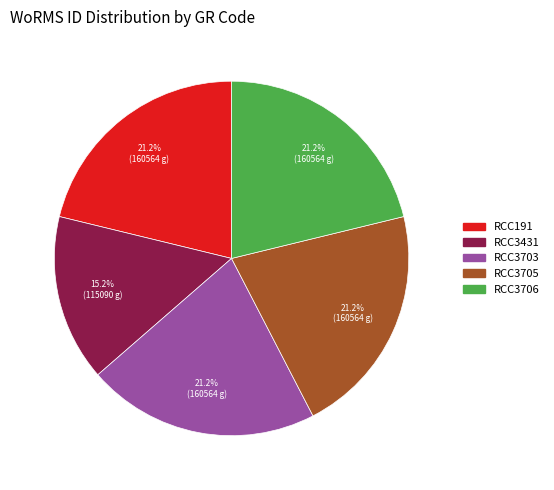

Does RCC191 represent more than half of the total?

No